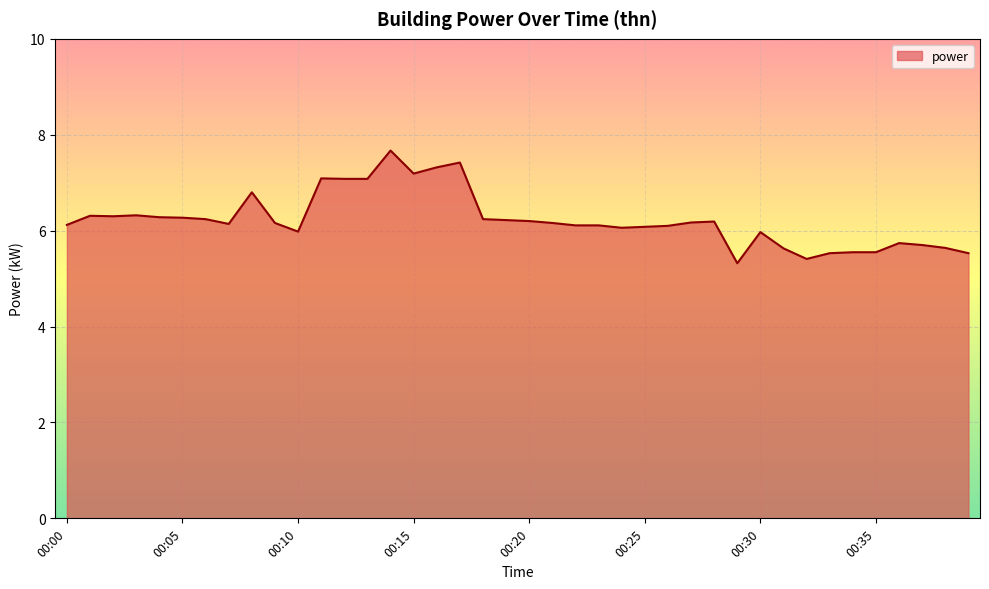

What is the smallest value displayed?

5.3